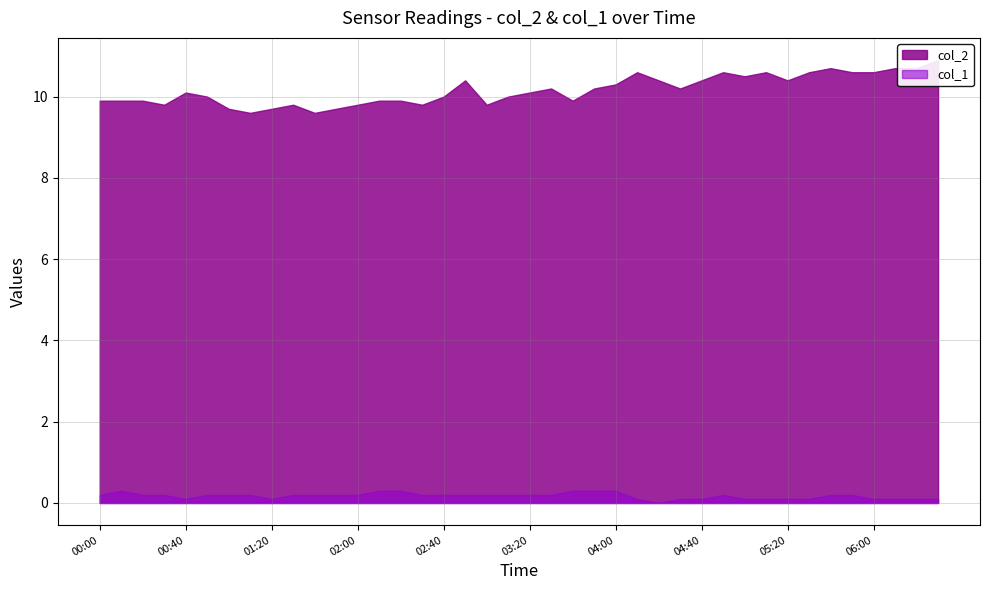

Does the chart have visible grid lines?

Yes